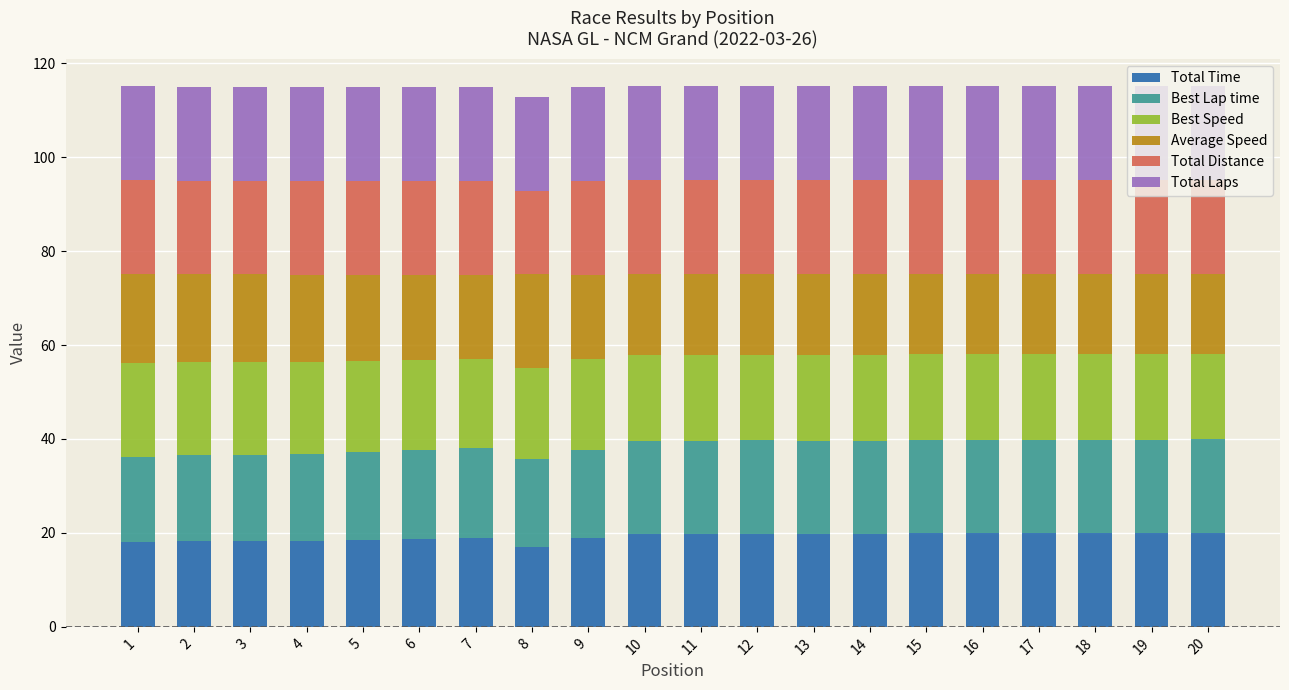

What is the maximum value for Total Time?

20.0